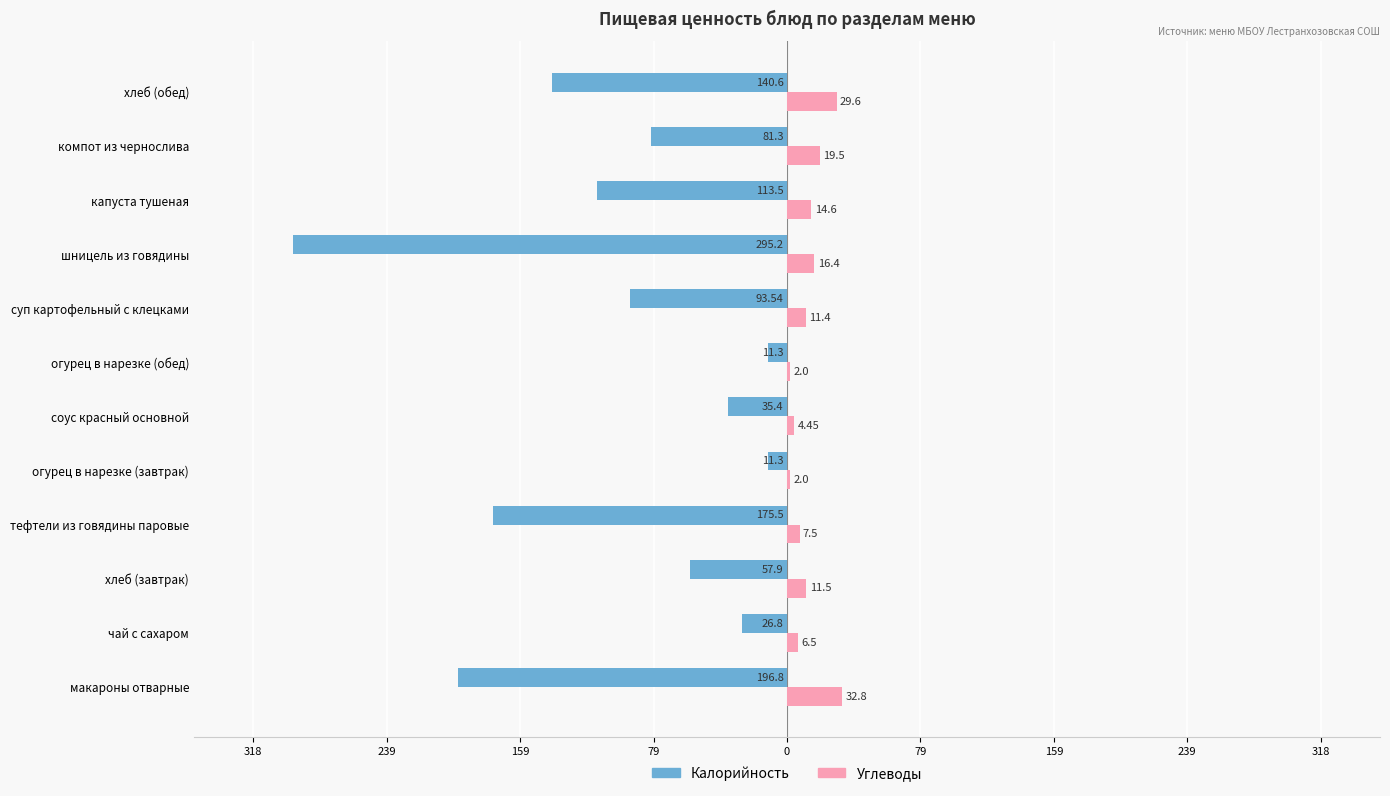

What is the value of the Углеводы bar at the 2nd from the left?

6.5